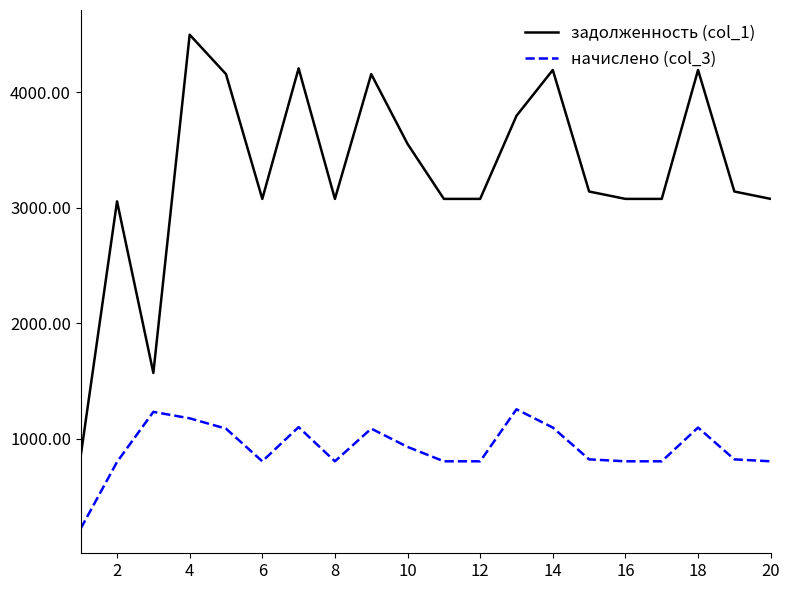

Which series has the largest range (max minus min)?

задолженность (col_1)